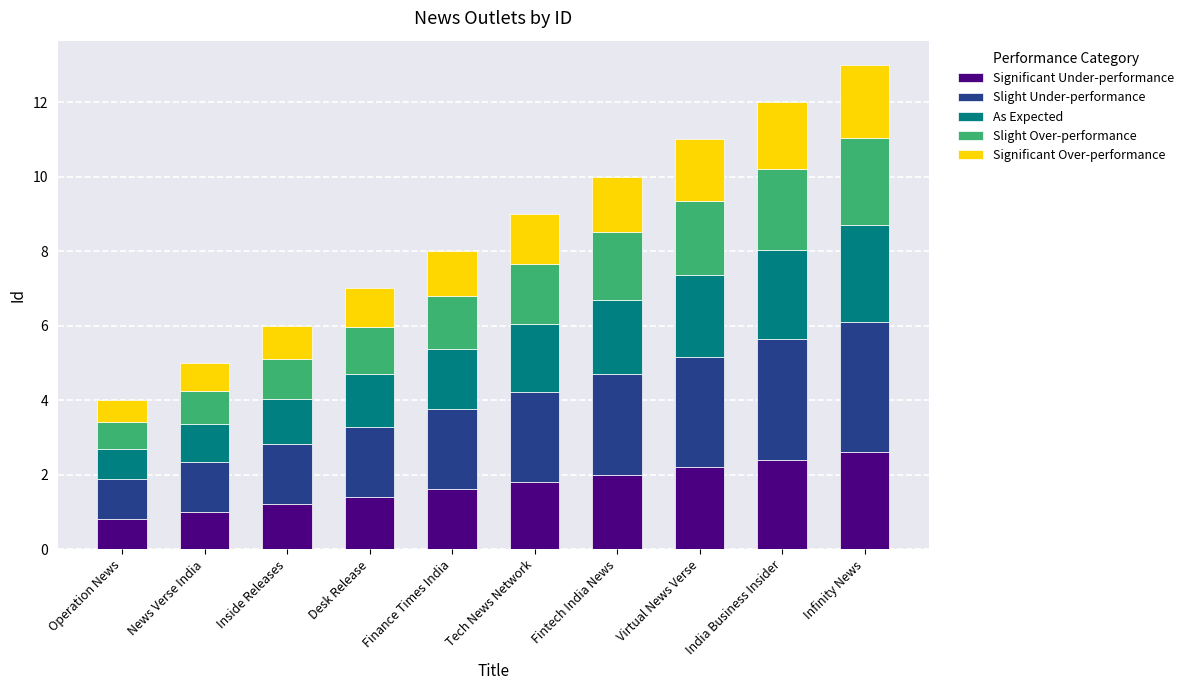

The Significant Under-performance series shows 4.3 at India Business Insider. True or false?

False